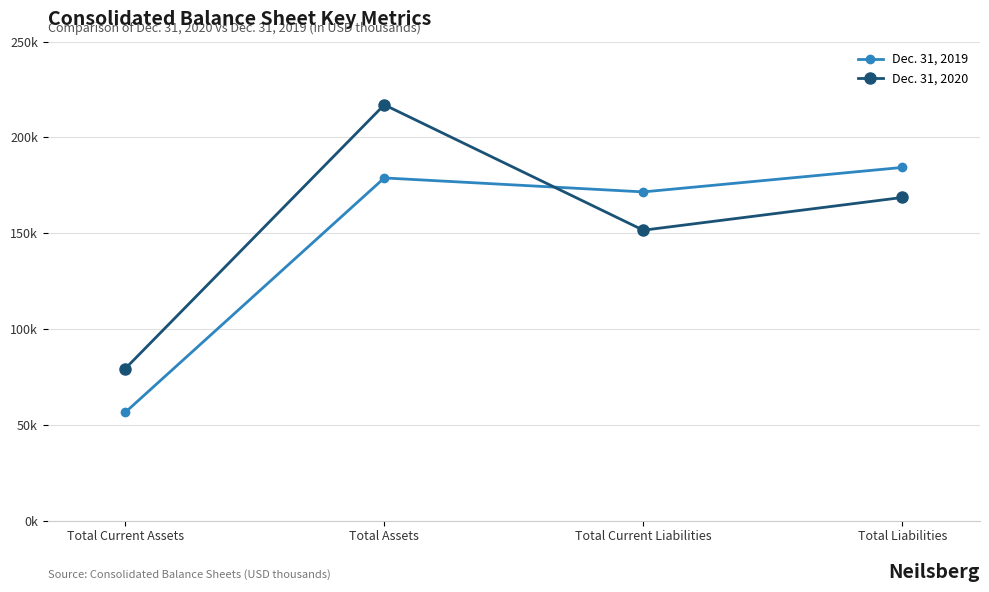

After their last crossing, which series has the higher values: Dec. 31, 2019 or Dec. 31, 2020?

Dec. 31, 2019